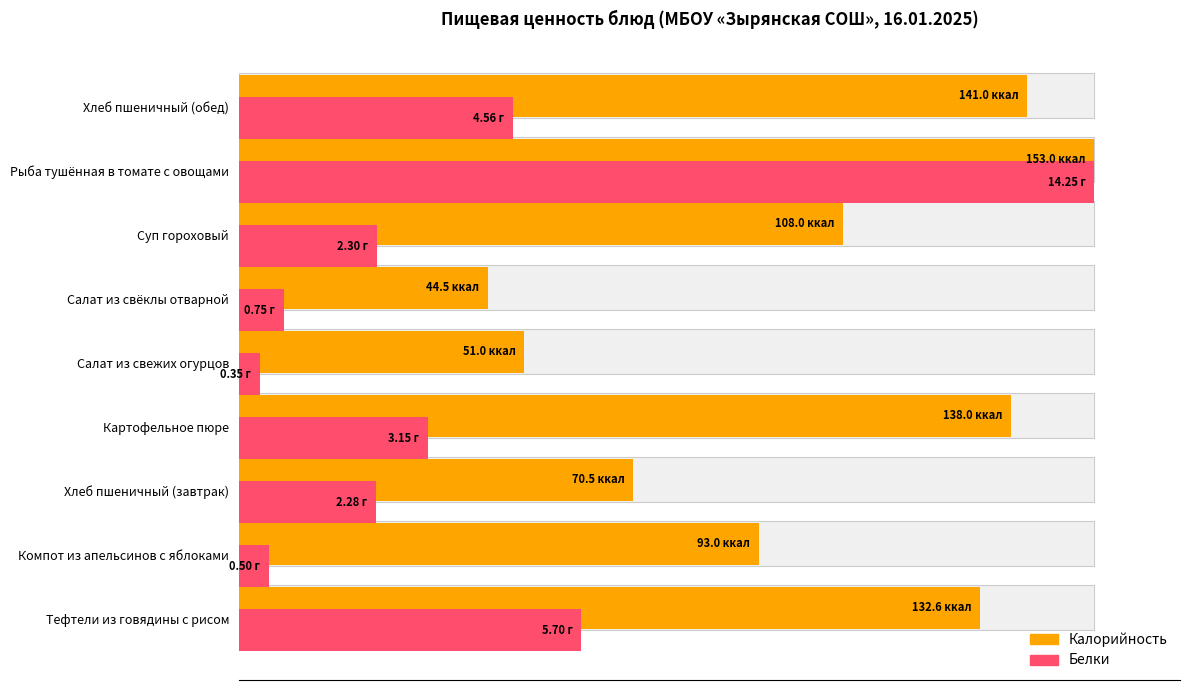

What are all the series names shown in the legend?

Калорийность, Белки